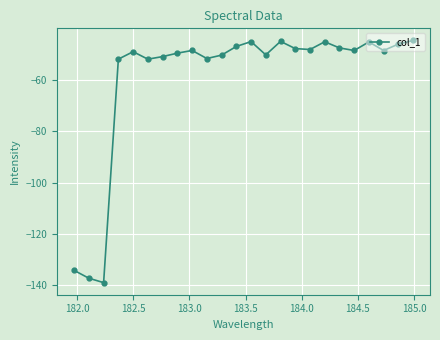

True or false: the data has more than 1 interior local peaks.

True